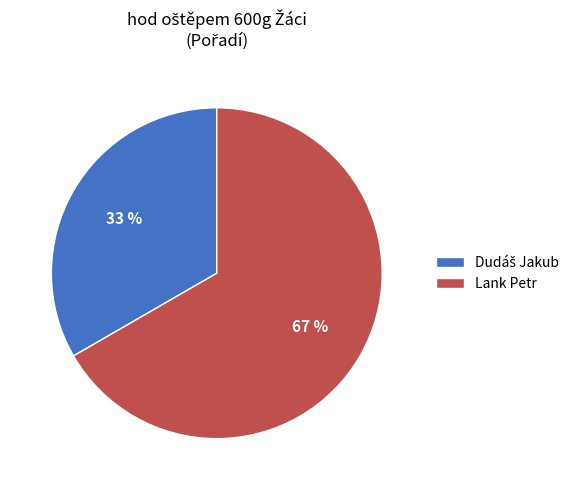

To the nearest percent, what percentage of the pie is Lank Petr?

67%